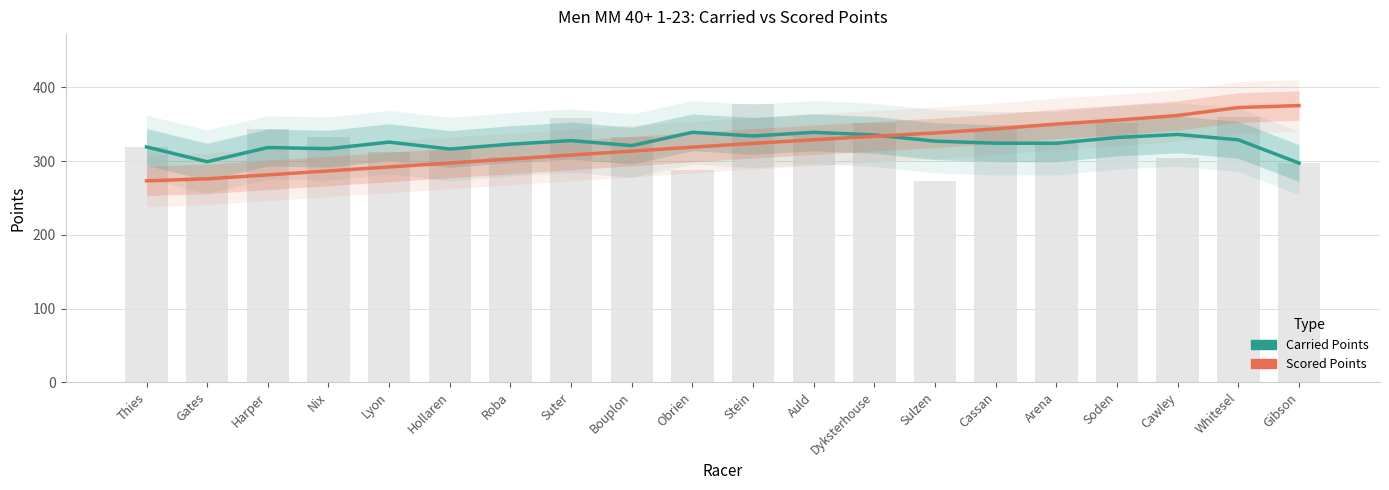

How many groups of bars are there?

20